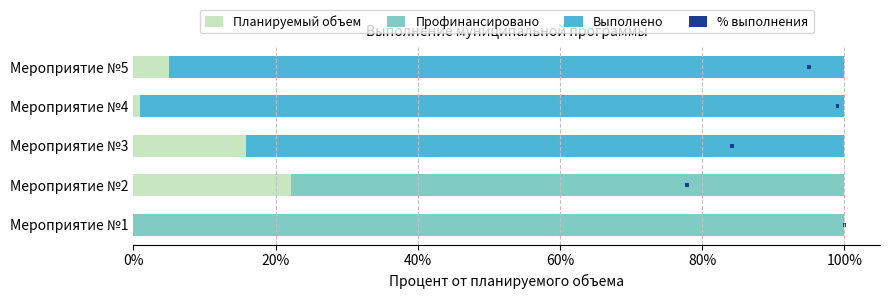

Between 0% and 60%, which series saw the biggest shift?

Профинансировано